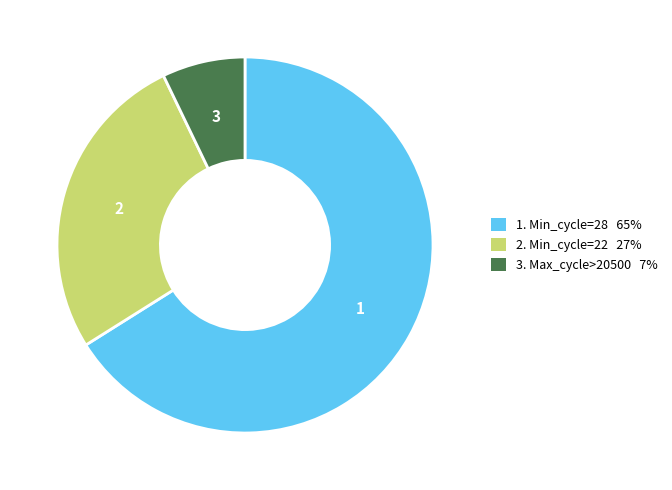

How many slices are in this pie chart?

3